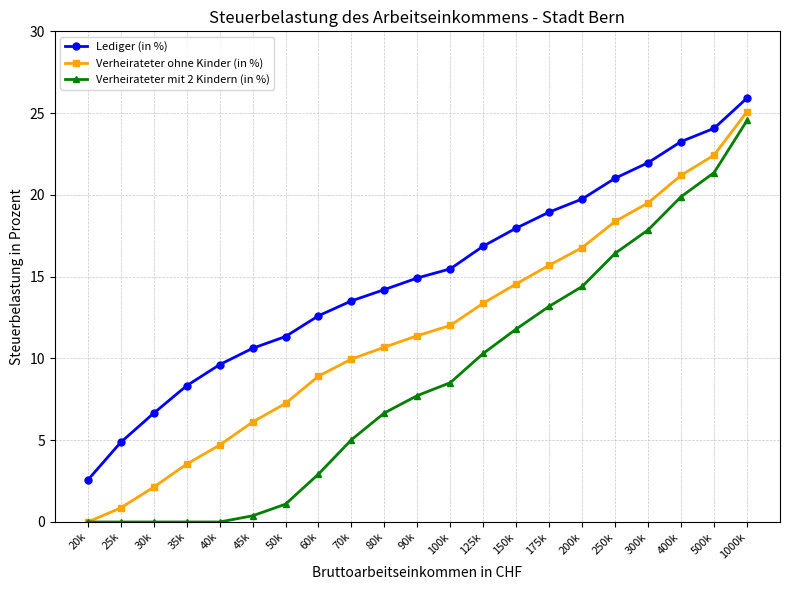

What is the maximum value for Verheirateter mit 2 Kindern (in %)?

24.6